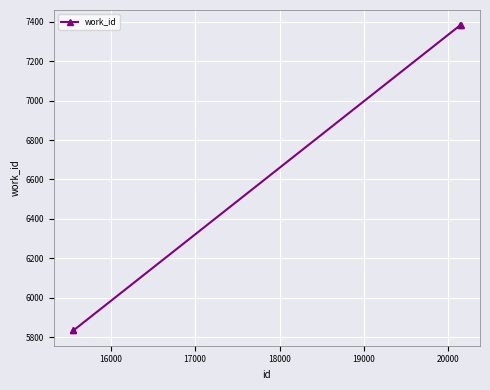

What is the difference between the maximum and minimum values?

1548